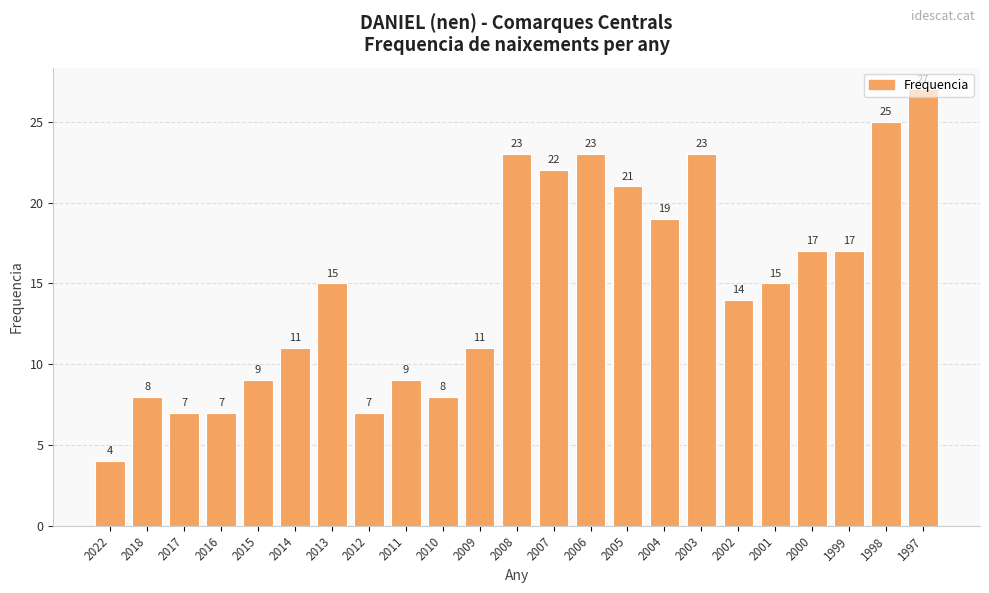

Reading left to right, list all the values displayed in this chart.

2022=4	2018=8	2017=7	2016=7	2015=9	2014=11	2013=15	2012=7	2011=9	2010=8	2009=11	2008=23	2007=22	2006=23	2005=21	2004=19	2003=23	2002=14	2001=15	2000=17	1999=17	1998=25	1997=27